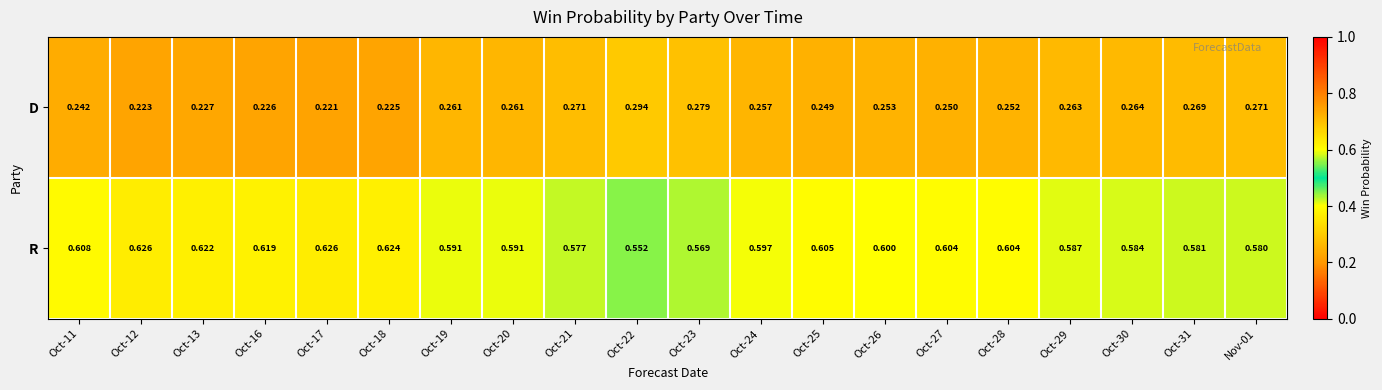

Is the value of R at Oct-11 greater than the value of D at Oct-13?

Yes